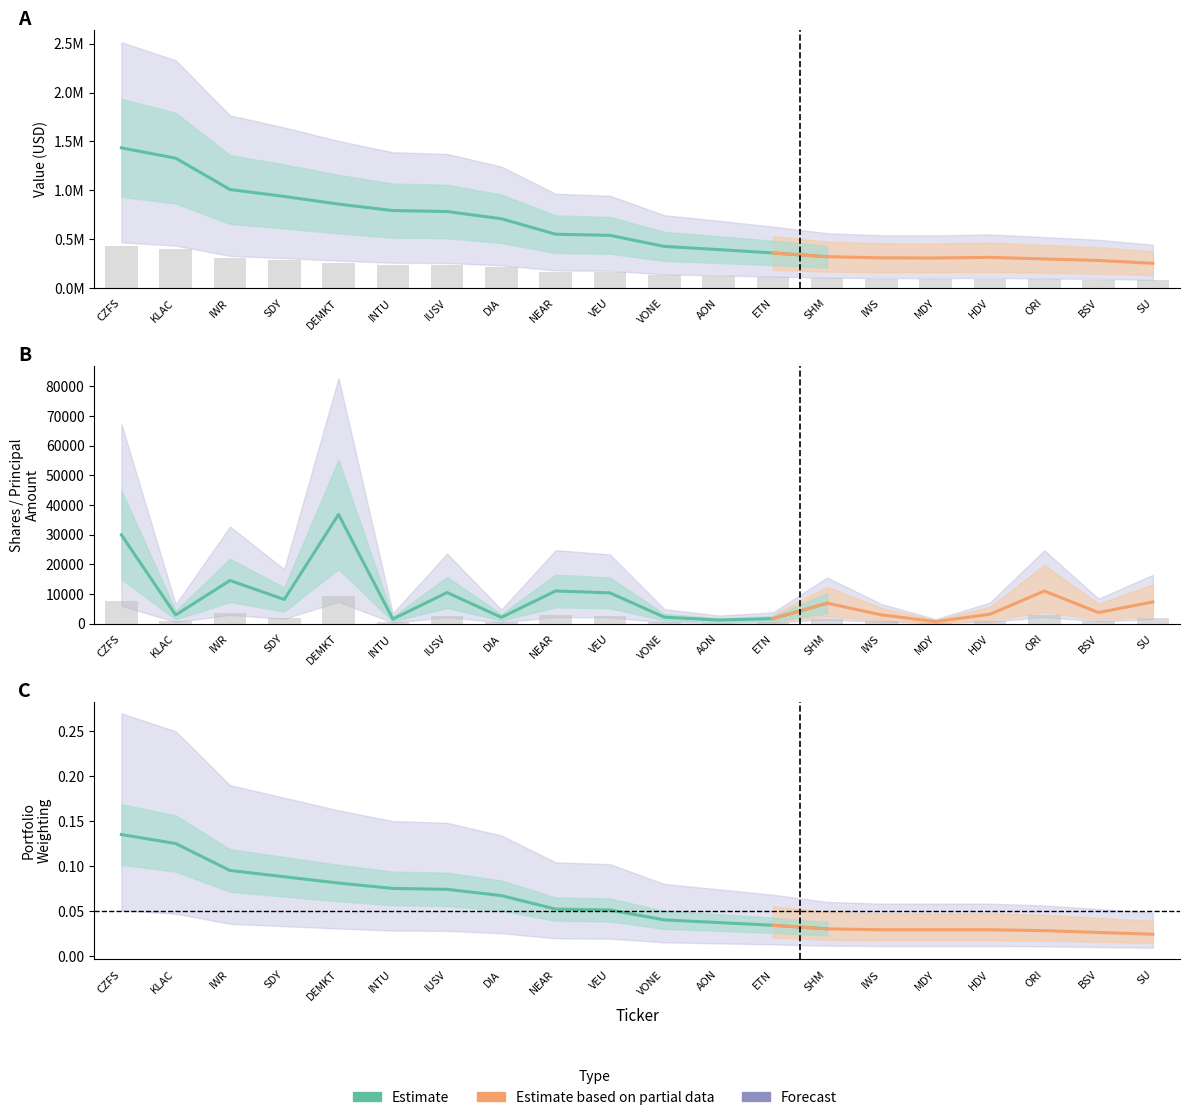

What is the spread (max minus min) of values at IWS?

91262.1